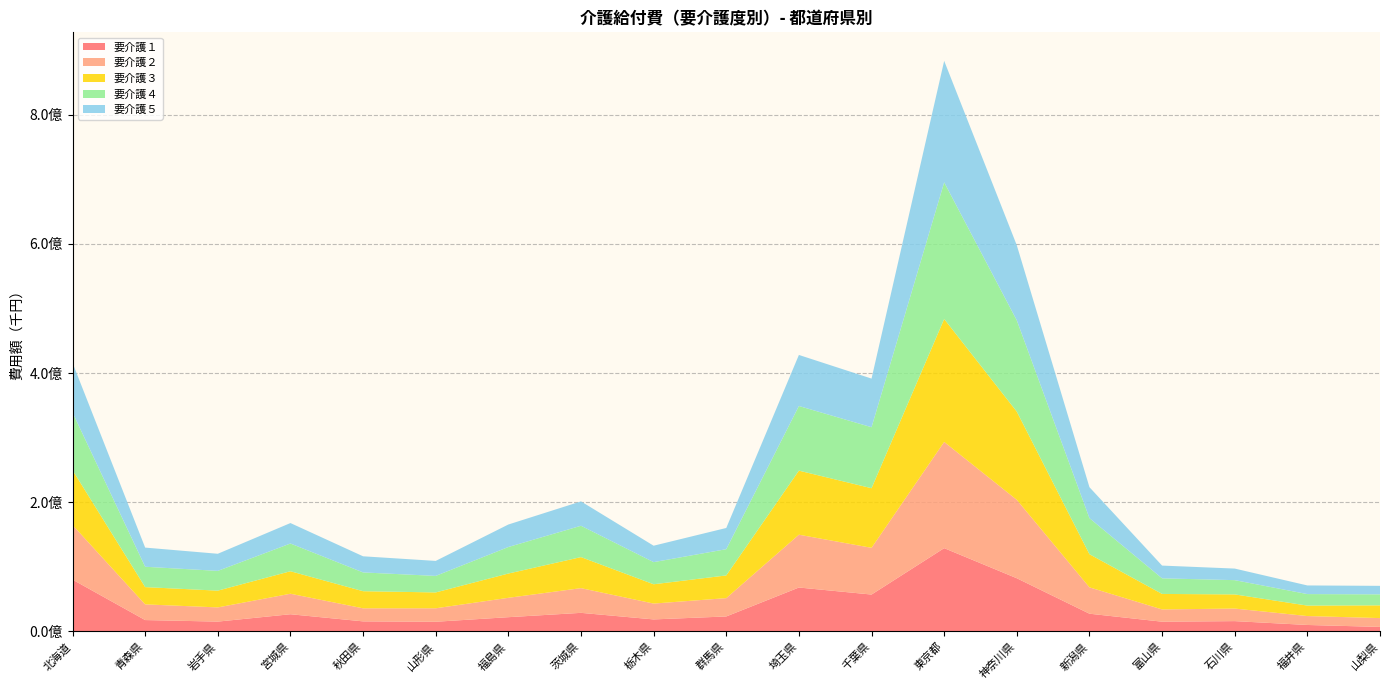

Reading left to right, list all the values displayed in this chart.

要介護１: 80201744.8	17573274.1	15181986.3	26589805.5	15542122.7	14952304.4	22031422.7	28740563.4	18572070.6	23159991.2	67962063.7	57074174.0	128914486.1	82307954.5	27417212.4	15044696.1	15927479.1	9973902.0	6963472.3
要介護２: 84575684.6	24275973.0	21983759.7	31744272.4	20219480.0	20854154.9	29984893.5	38251368.1	24540746.7	28364835.6	81778356.5	72362200.5	164450077.3	121392298.1	40823956.0	19006118.9	19453137.4	13805414.2	13668139.5
要介護３: 84906150.5	26733305.5	25956750.2	34816901.9	26490877.8	24545938.3	37585583.7	48059309.9	29883904.3	35139512.7	99191131.1	92281757.9	190360862.4	136537959.7	51286997.6	23966168.5	21920702.2	16186664.7	19722951.9
要介護４: 89296023.5	31538931.1	30611048.7	42948938.9	29078654.9	25583374.9	41070768.3	48521110.8	34262276.3	40645748.9	100076557.9	94443852.1	211585451.4	141361661.7	55846753.9	24165410.7	22072761.2	17836457.9	17037052.6
要介護５: 76894434.9	29652930.8	26480044.5	31673065.2	24964765.0	23222561.1	34836098.9	37761248.1	25431848.3	32841088.5	79053097.1	75291737.1	188089283.3	116228851.7	47927165.7	19732922.9	17918242.7	13366000.3	13154457.6